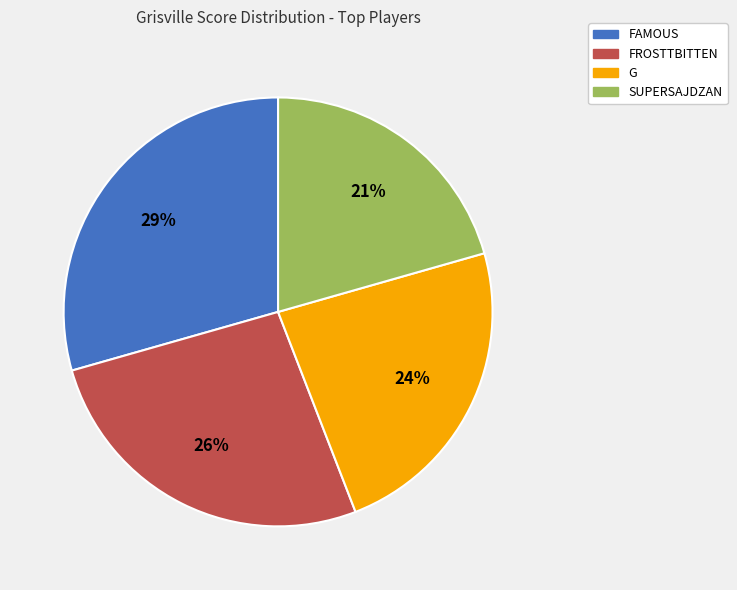

What percentage is the G slice, to the nearest percent?

24%